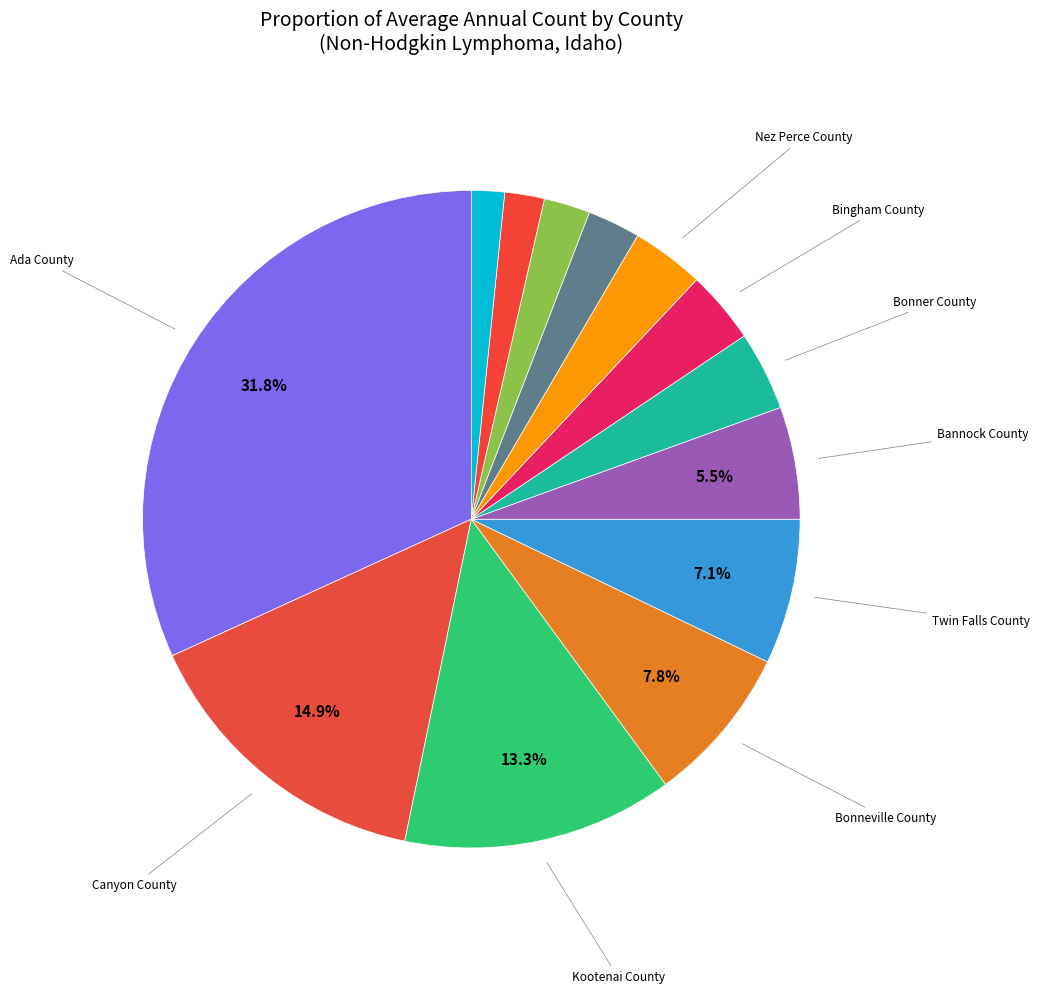

What is the smallest slice in the pie chart?

Madison County